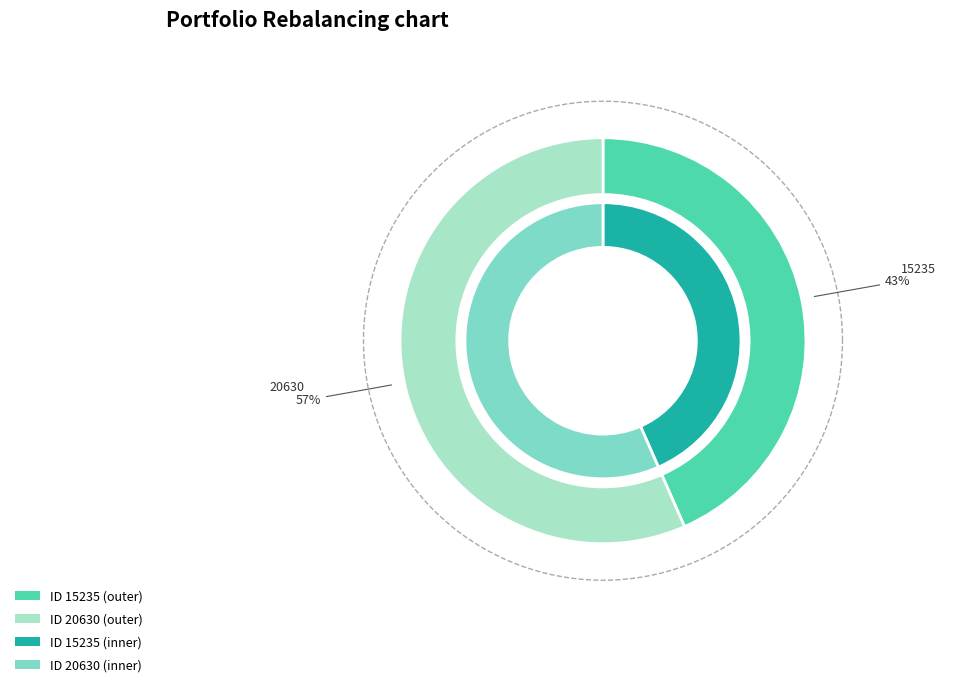

What is the largest slice in the pie chart?

20630